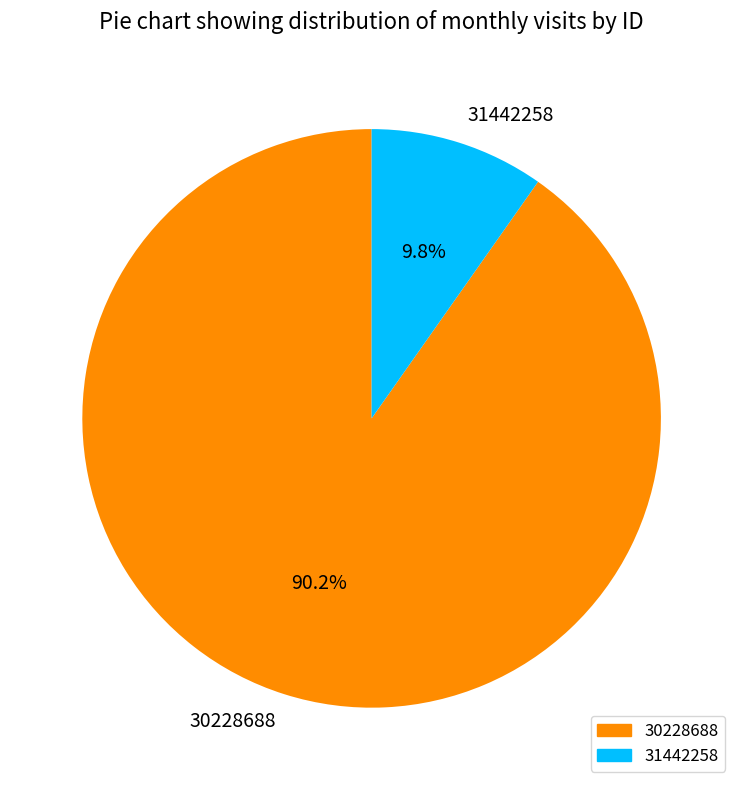

Does 31442258 account for over 50% of the chart?

No